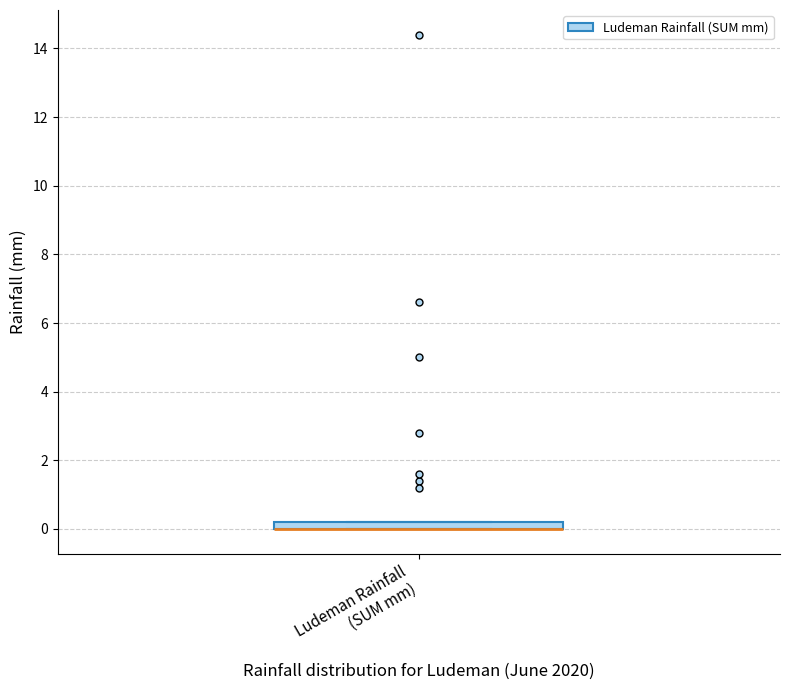

Where is the lower edge of the box for Ludeman Rainfall (SUM mm) on the y-axis? The values are not printed on the chart, so give them approximately, as read against the axis.

0.0